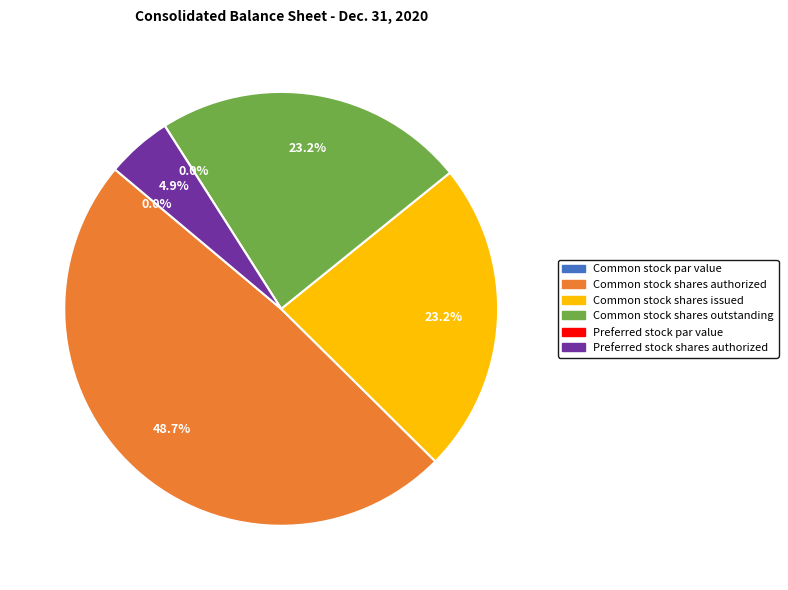

Combined, do Common stock shares outstanding and Preferred stock shares authorized account for over 50%?

No